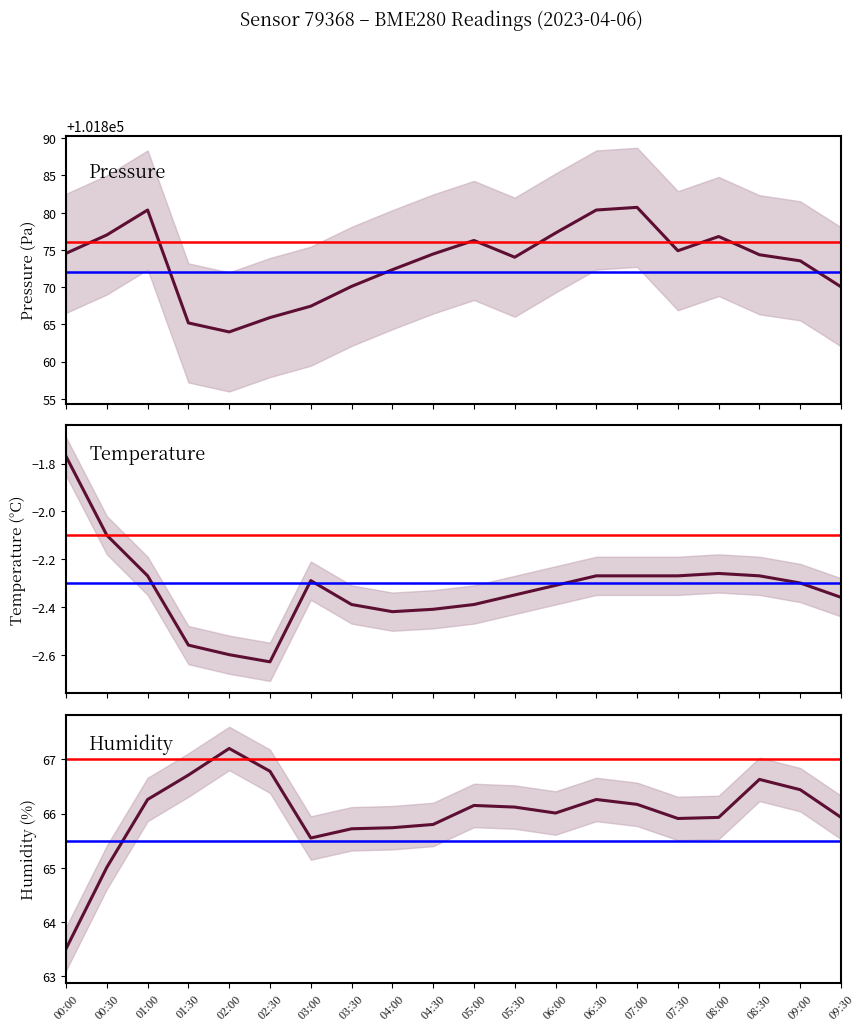

How many categories are shown in the chart?

20